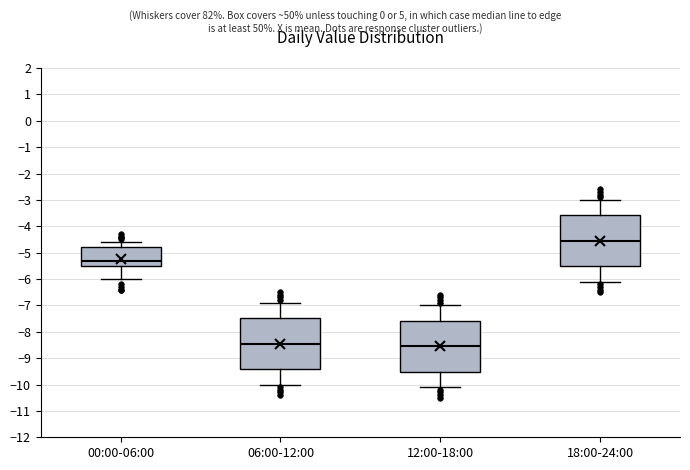

Reading left to right, transcribe this box plot: for each box, give where its median line is, the range the box spans, and where its two whiskers end, as read against the y-axis. The values are not printed on the chart, so give them approximately, as read against the axis.

00:00-06:00: median -5.3, box -5.5 to -4.8, whiskers -6.0 to -4.6
06:00-12:00: median -8.4, box -9.4 to -7.5, whiskers -10.0 to -6.9
12:00-18:00: median -8.5, box -9.5 to -7.6, whiskers -10.1 to -7.0
18:00-24:00: median -4.5, box -5.5 to -3.6, whiskers -6.1 to -3.0